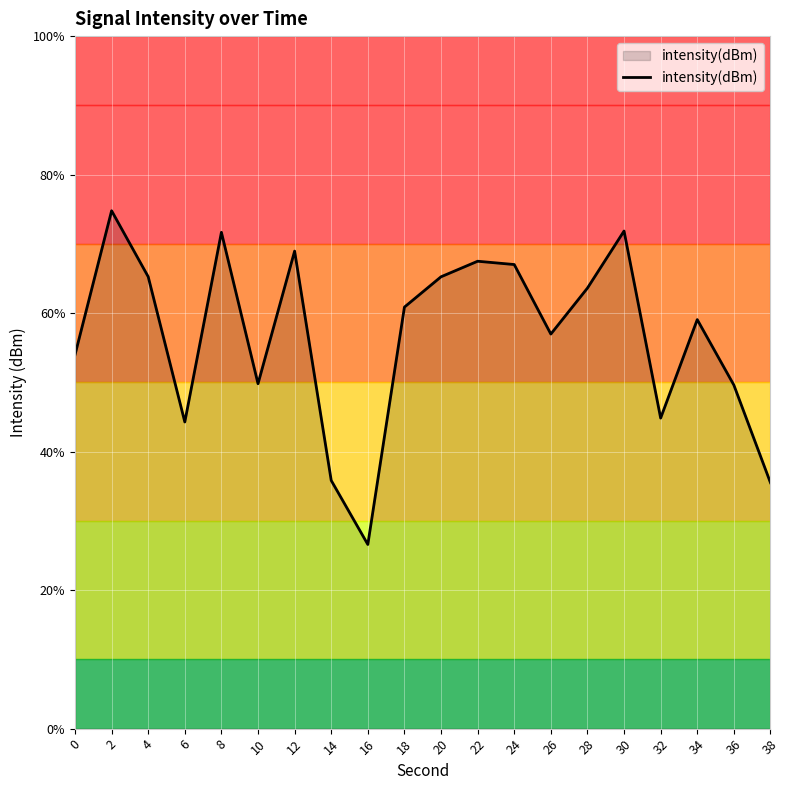

The chart shows a value of -205.6 at 12. True or false?

False